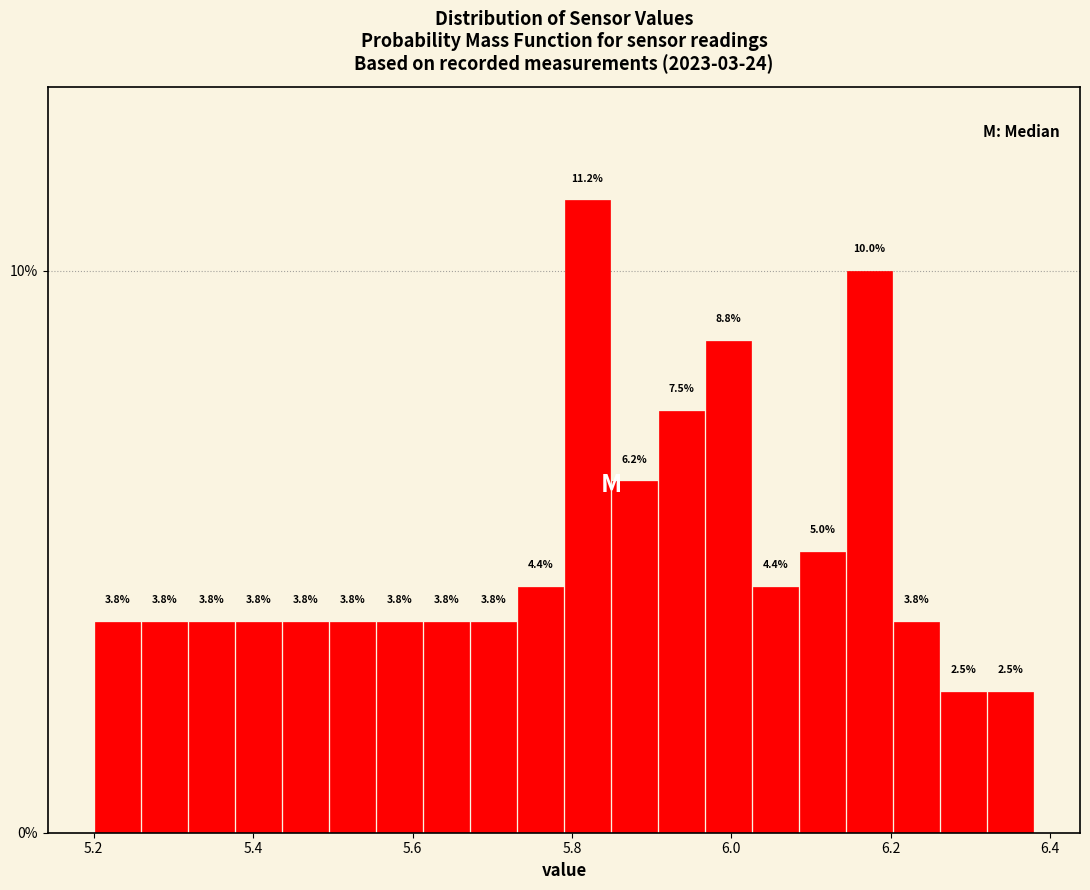

Read against the x-axis, roughly where is the centre of the tallest bar?

5.82